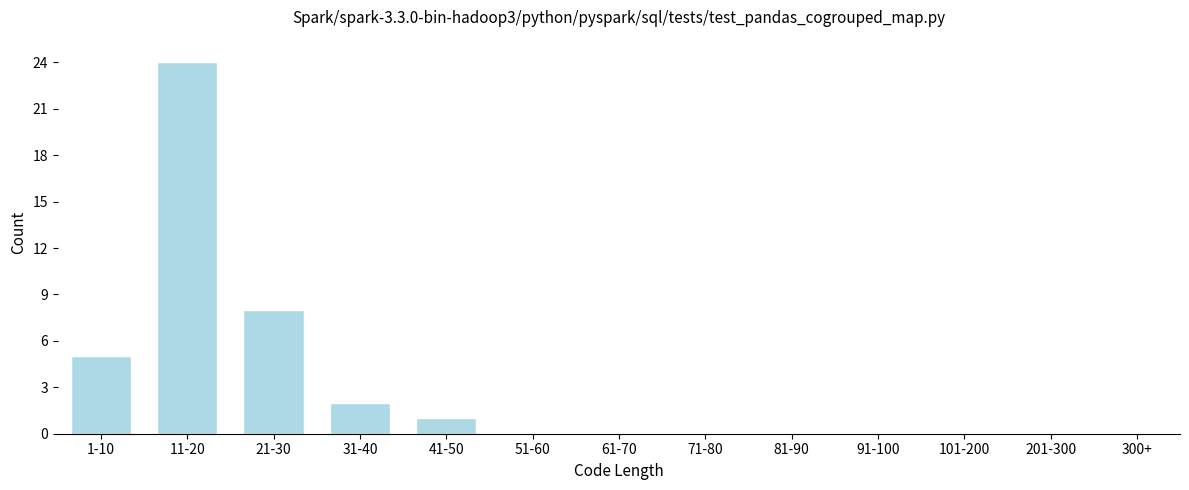

Reading right to left, extract all data points from this chart.

300+=0	201-300=0	101-200=0	91-100=0	81-90=0	71-80=0	61-70=0	51-60=0	41-50=1	31-40=2	21-30=8	11-20=24	1-10=5